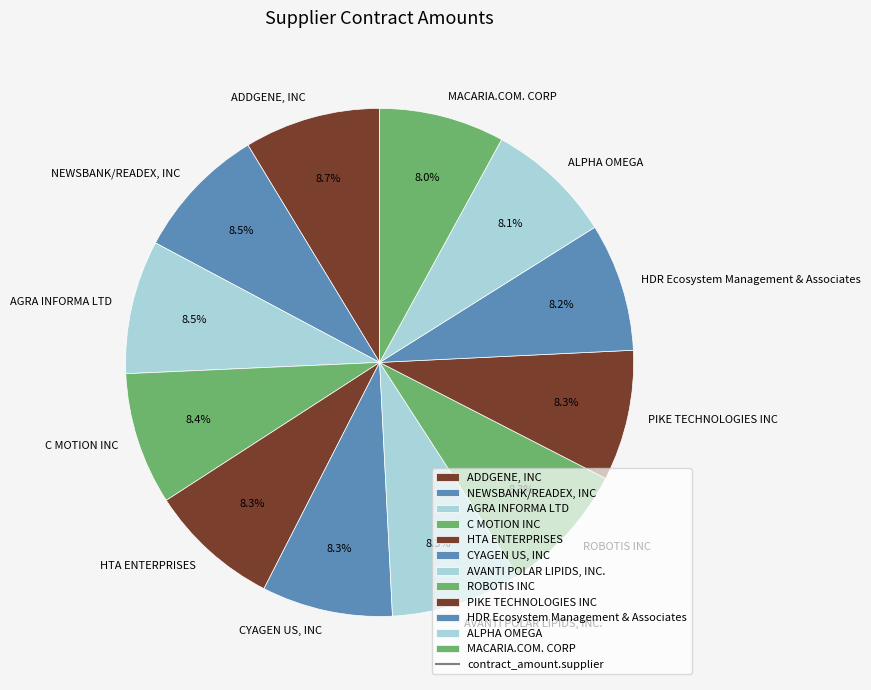

How many slices are in this pie chart?

12